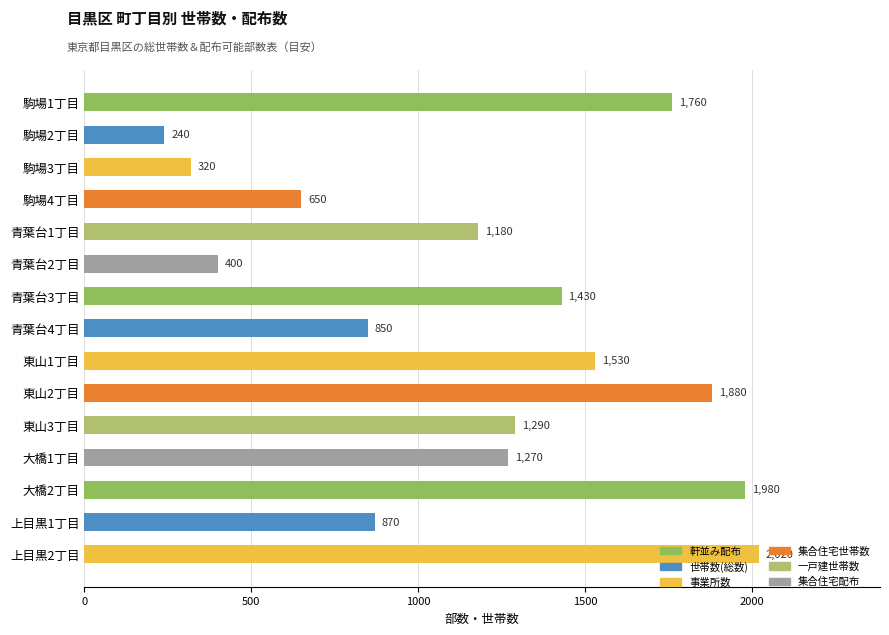

At which label is the value closest to 1130?

青葉台1丁目